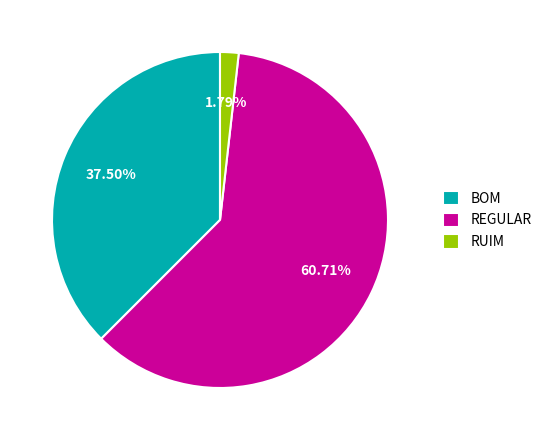

To the nearest percent, what is the average slice percentage?

33%